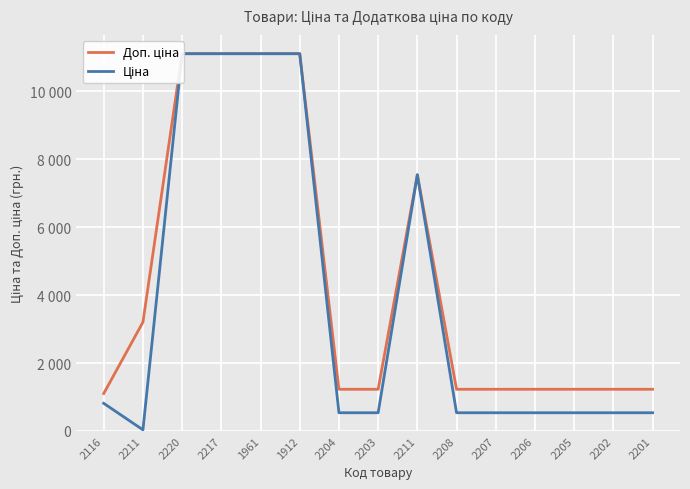

Which series has the largest total across all categories?

Доп. ціна